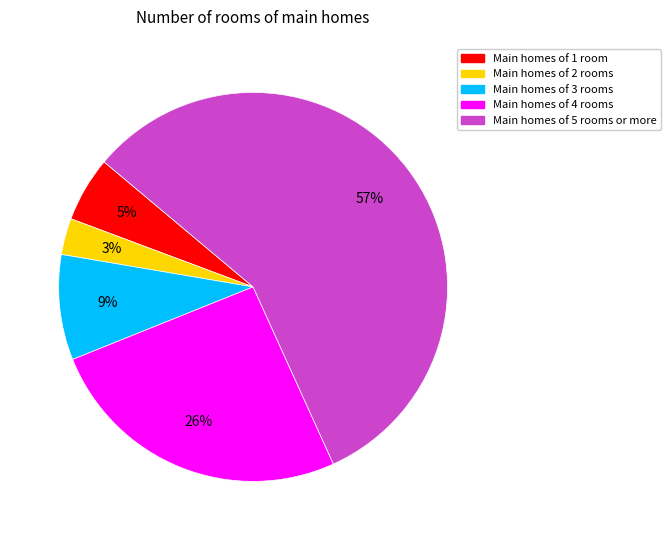

Is there a majority slice in this chart?

Yes